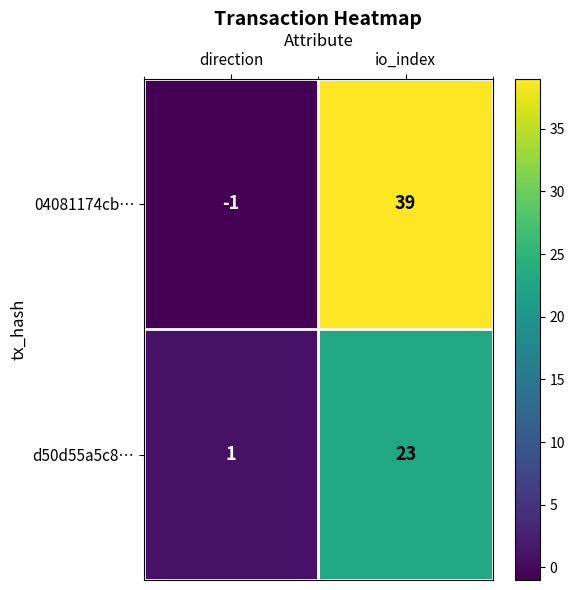

What is the difference between the d50d55a5c8… values at io_index and direction?

22